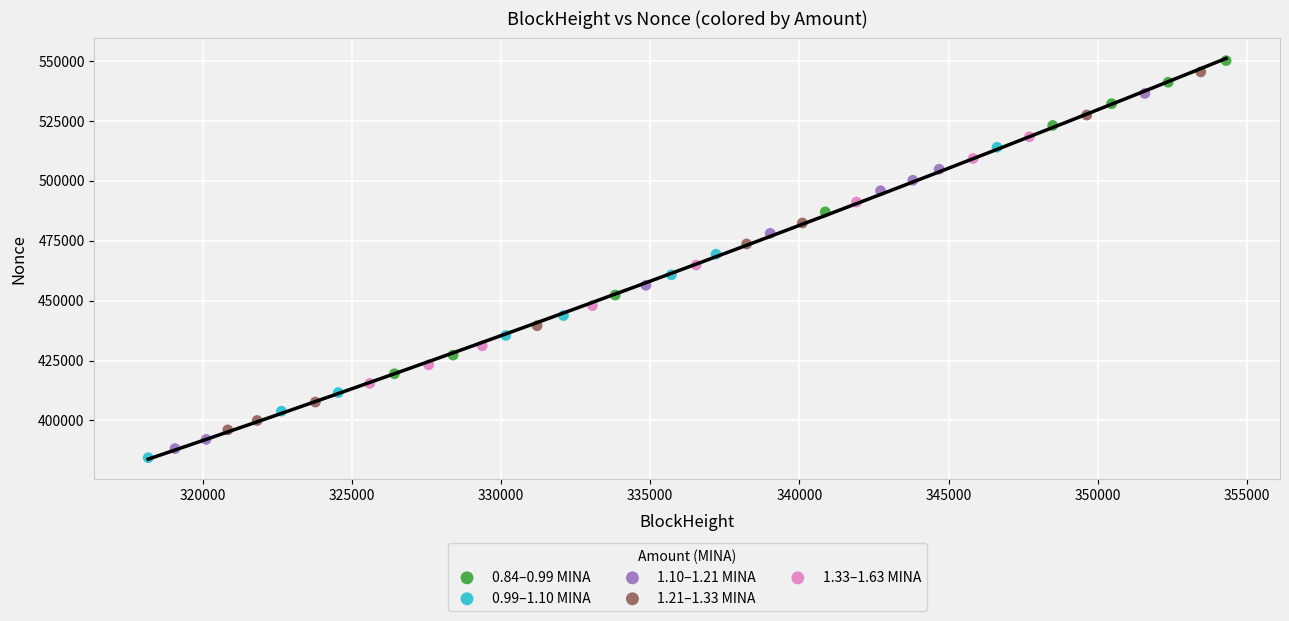

Which series contains the highest Y value?

0.84–0.99 MINA